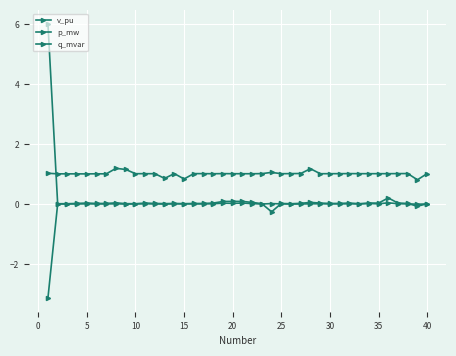

True or false: q_mvar has more than 2 interior local peaks.

True